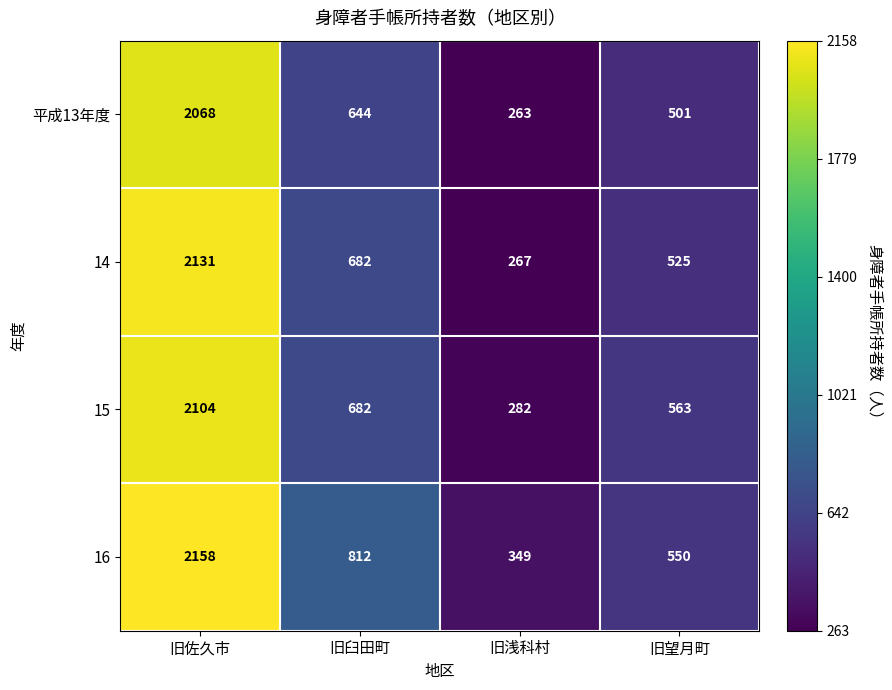

Reading right to left, list all the values displayed in this chart.

平成13年度: 501	263	644	2068
14: 525	267	682	2131
15: 563	282	682	2104
16: 550	349	812	2158